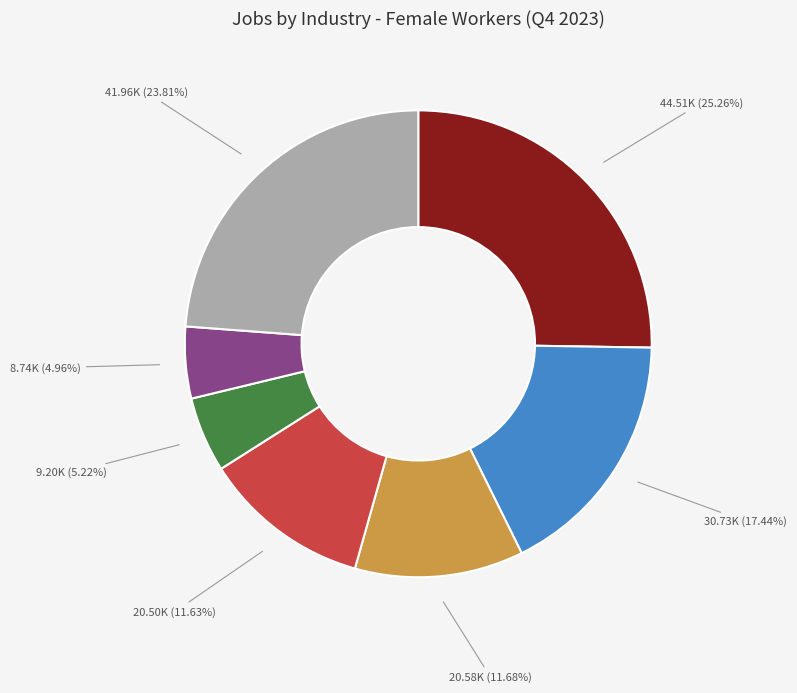

How many slices are in this pie chart?

7